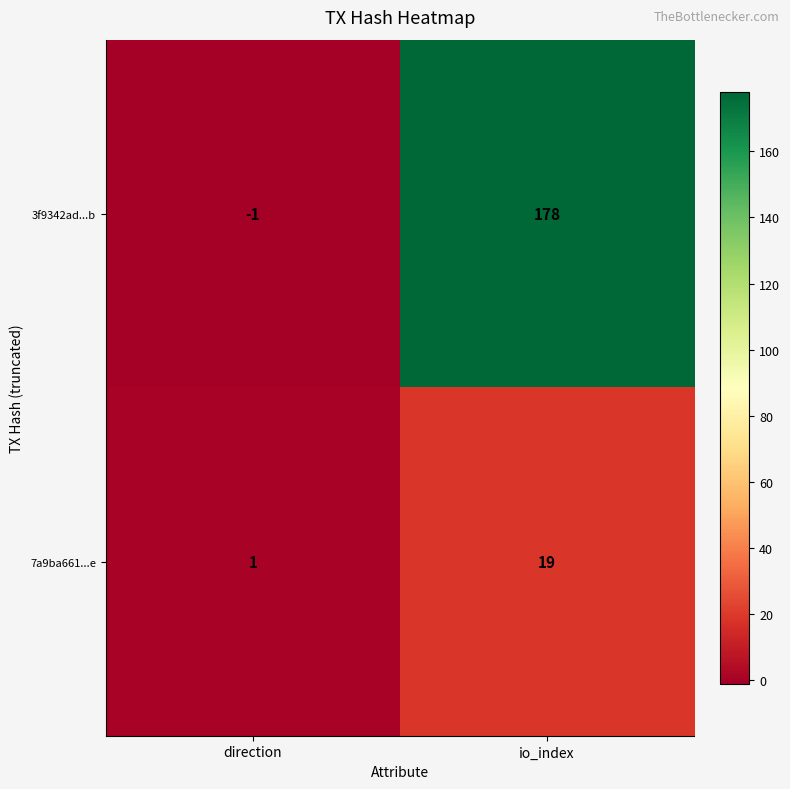

How many categories are shown in the chart?

2